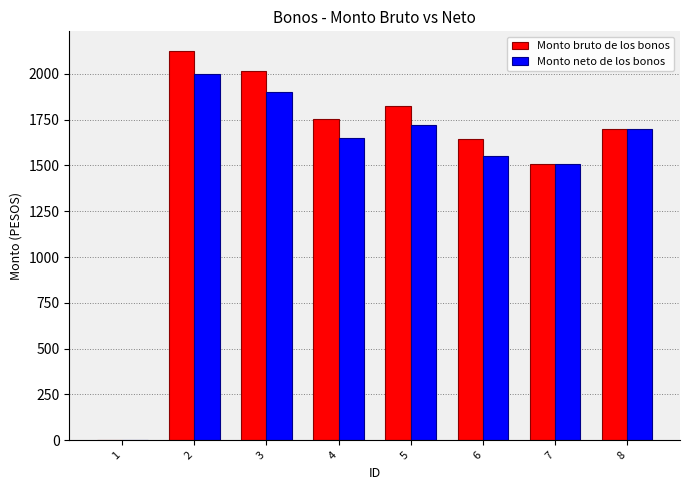

What value does the Monto bruto de los bonos series have at 7?

1507